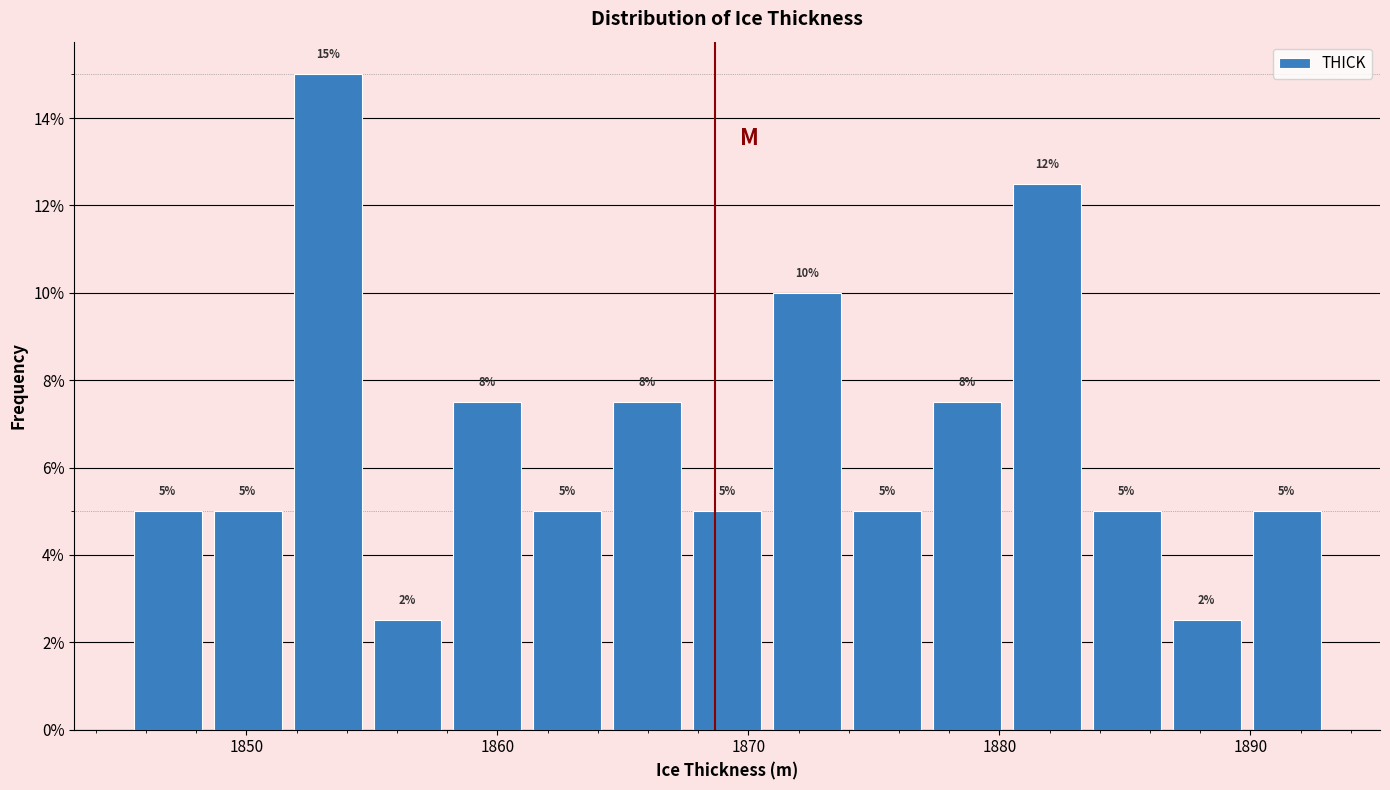

Around what value on the x-axis is the tallest bar? Give the approximate position of its centre, as read against the axis.

1853